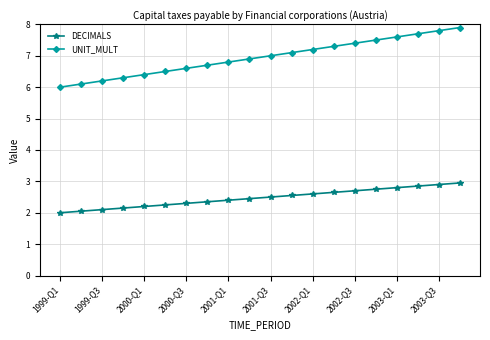

What is the value of the DECIMALS point at the 7th from the left?

2.3